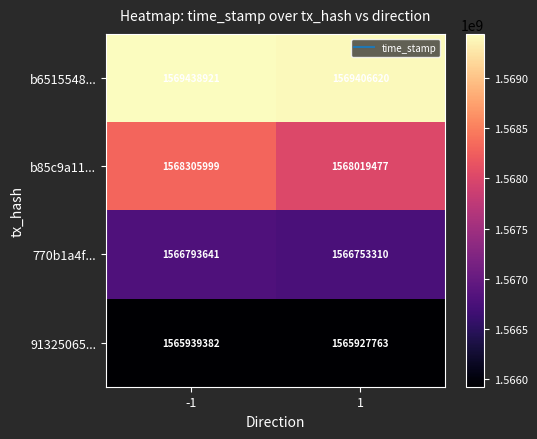

Which series changed the most between -1 and 1?

b85c9a11...